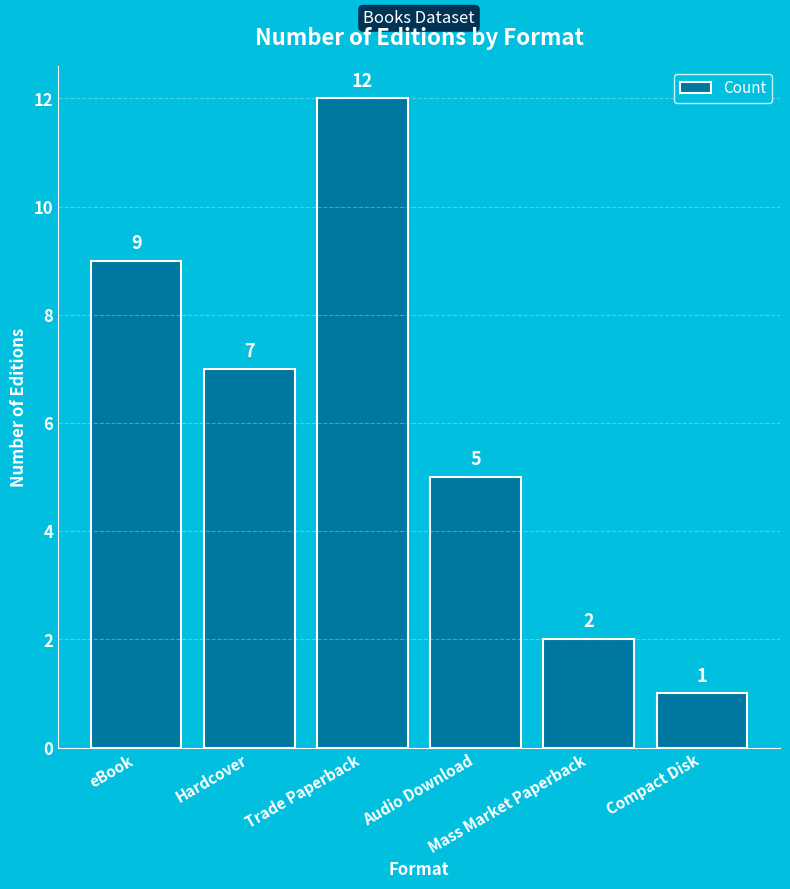

The value at Trade Paperback is 12. True or false?

True